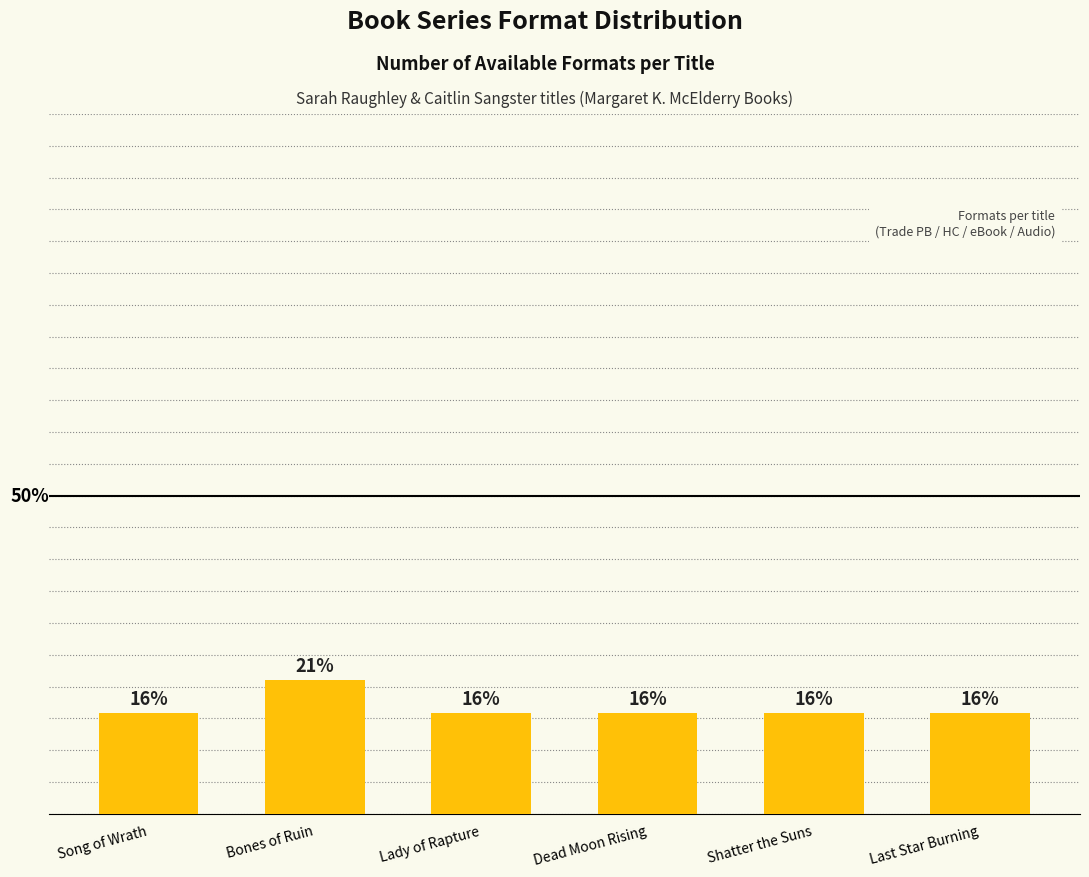

What is the sum of all values?

100.0